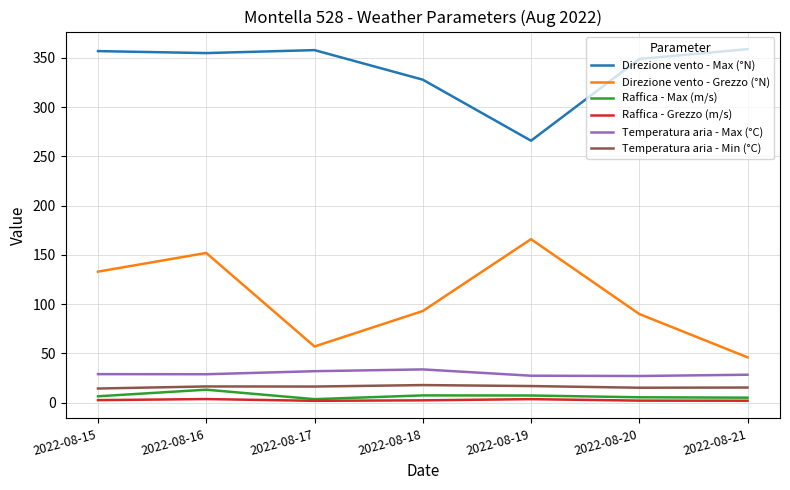

The Direzione vento - Grezzo (°N) series shows 46.0 at 2022-08-21. True or false?

True